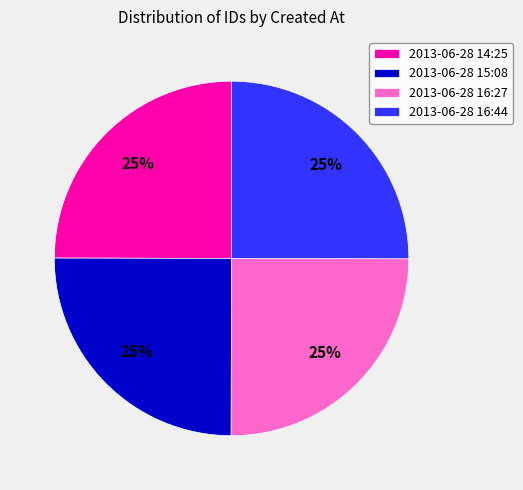

To the nearest percent, what is the average slice percentage?

25%